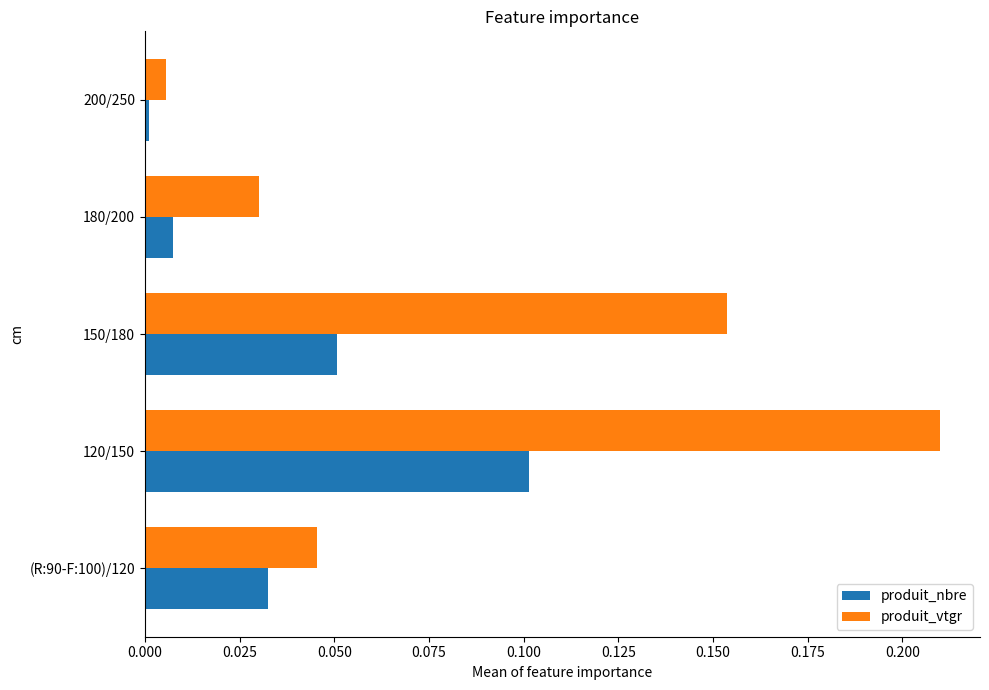

At which category is the sum across all series the highest?

120/150